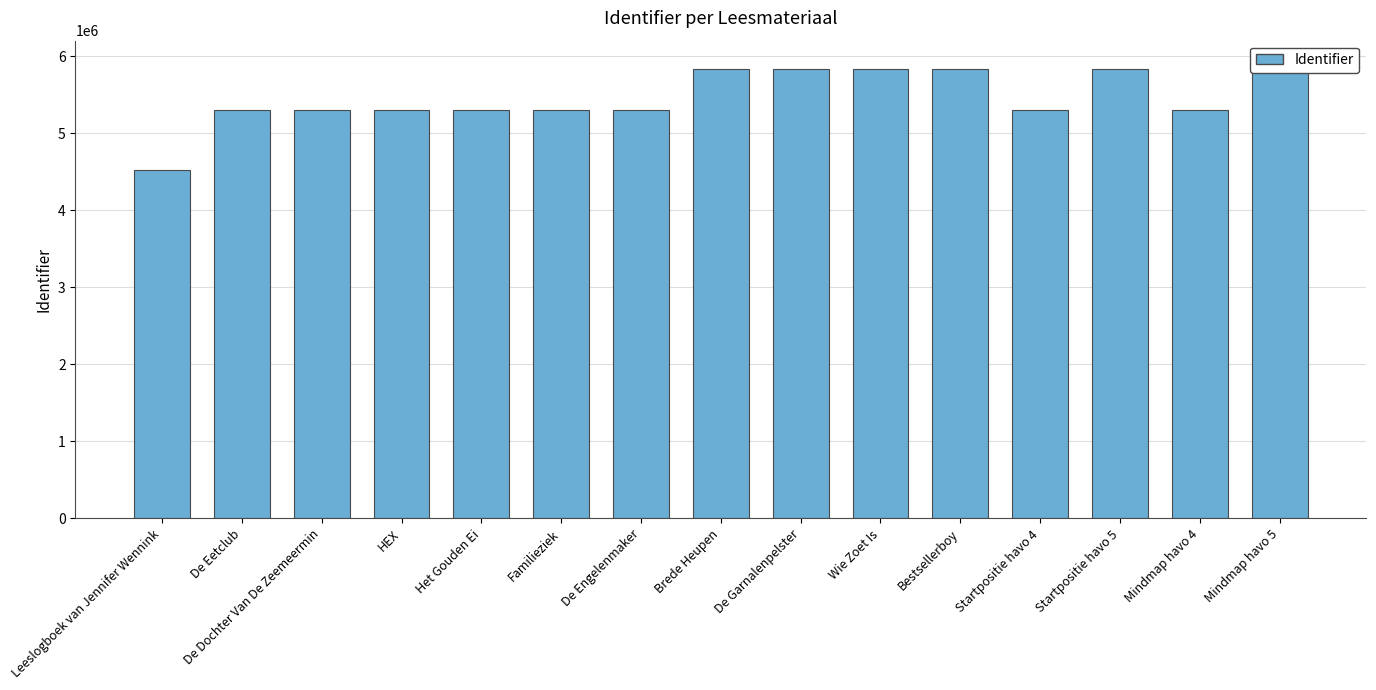

Count the number of categories in the chart.

15